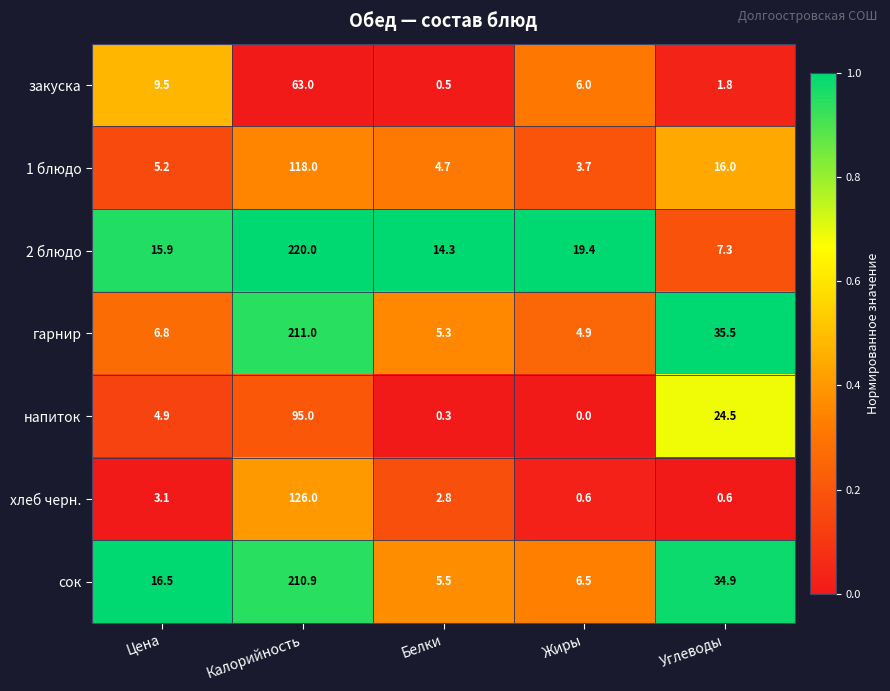

At which label does закуска reach its peak?

Калорийность